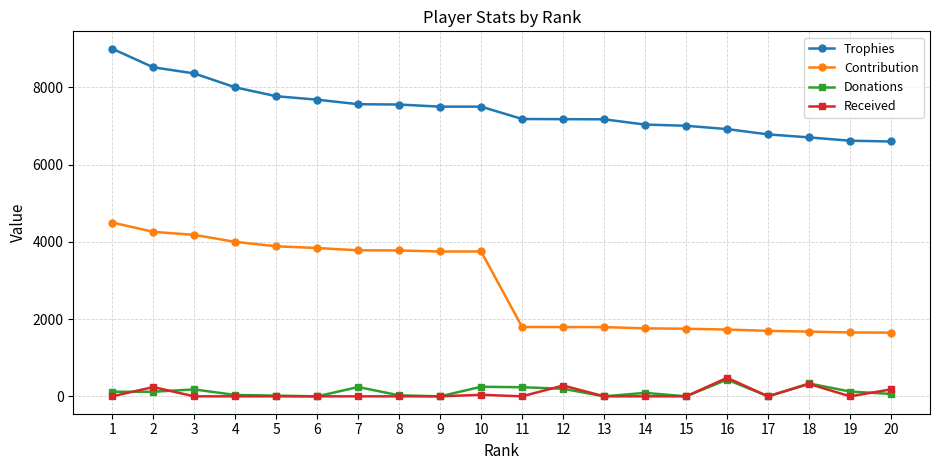

Which series has the largest total across all categories?

Trophies